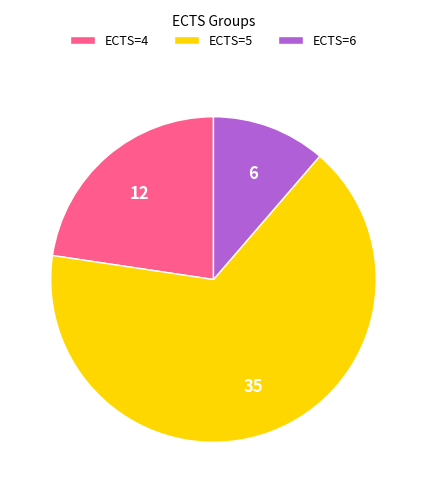

Combined, do ECTS=5 and ECTS=4 account for over 50%?

Yes